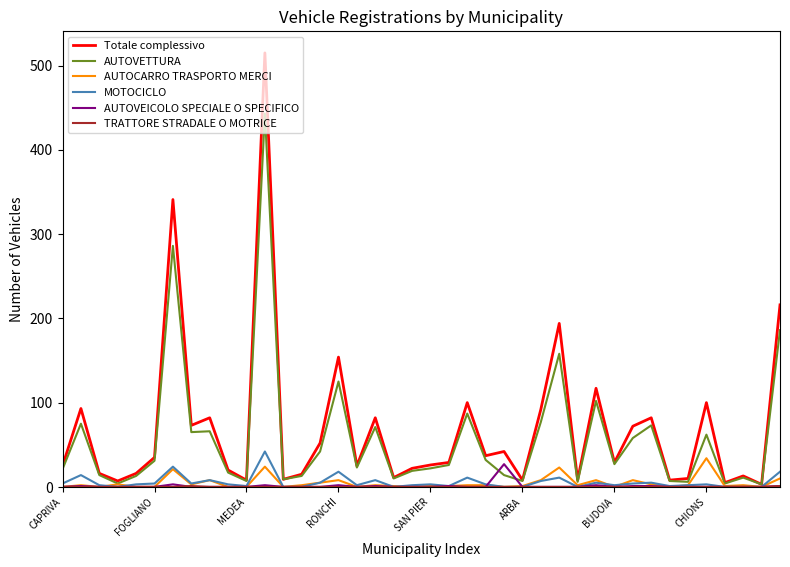

What is the maximum value for MOTOCICLO?

42